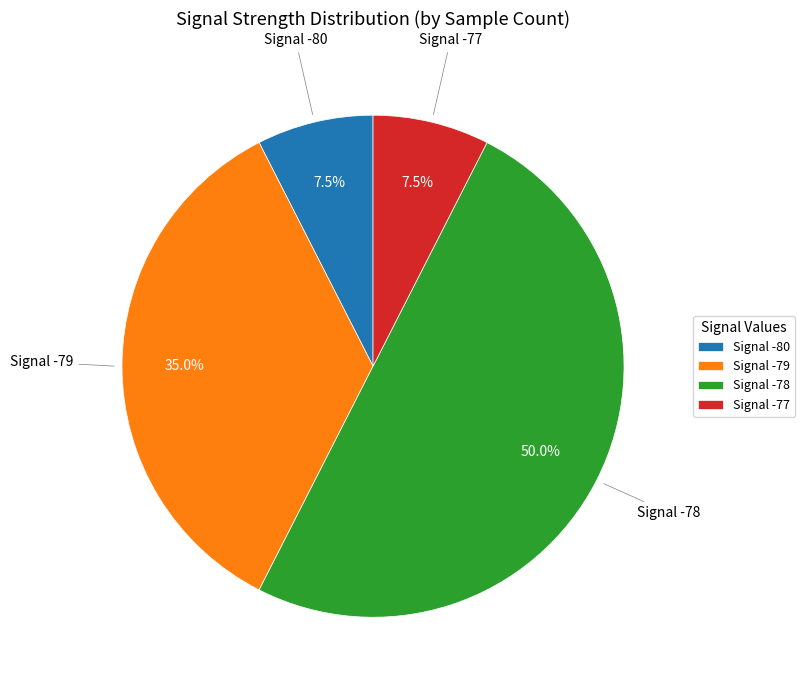

Which category has the biggest portion of the pie?

Signal -78